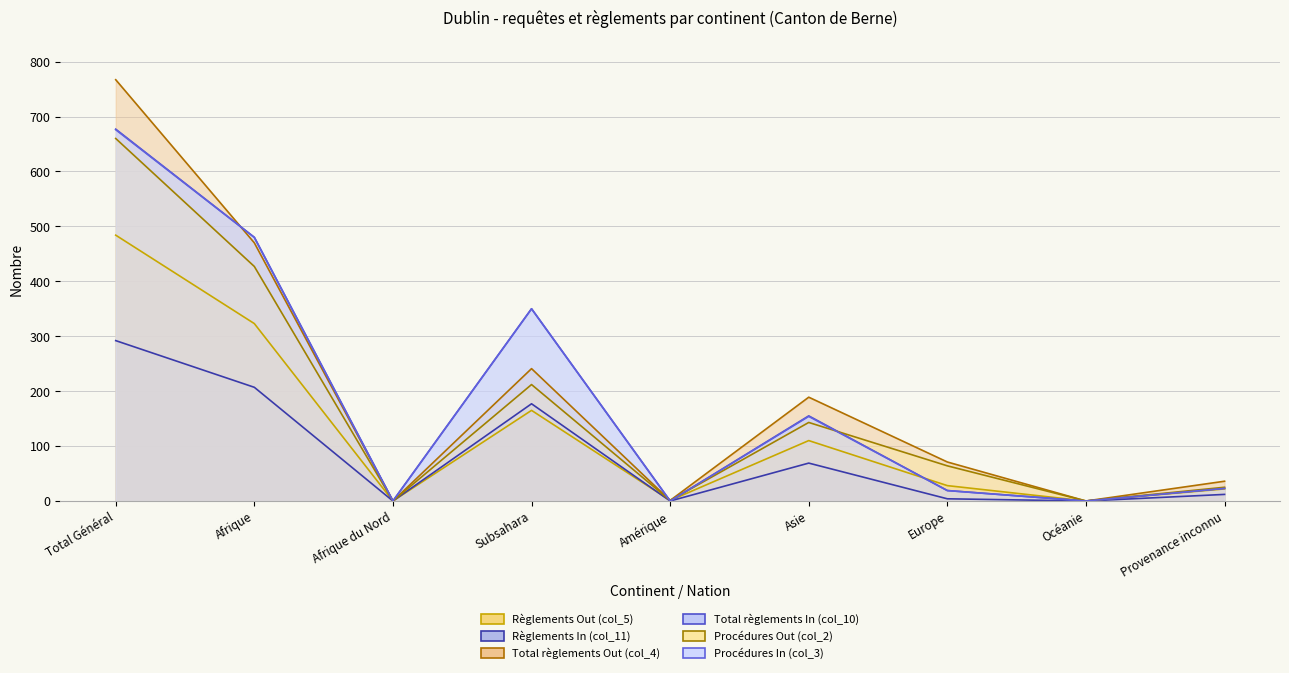

Where is the first local minimum for Règlements In (col_11)?

Afrique du Nord